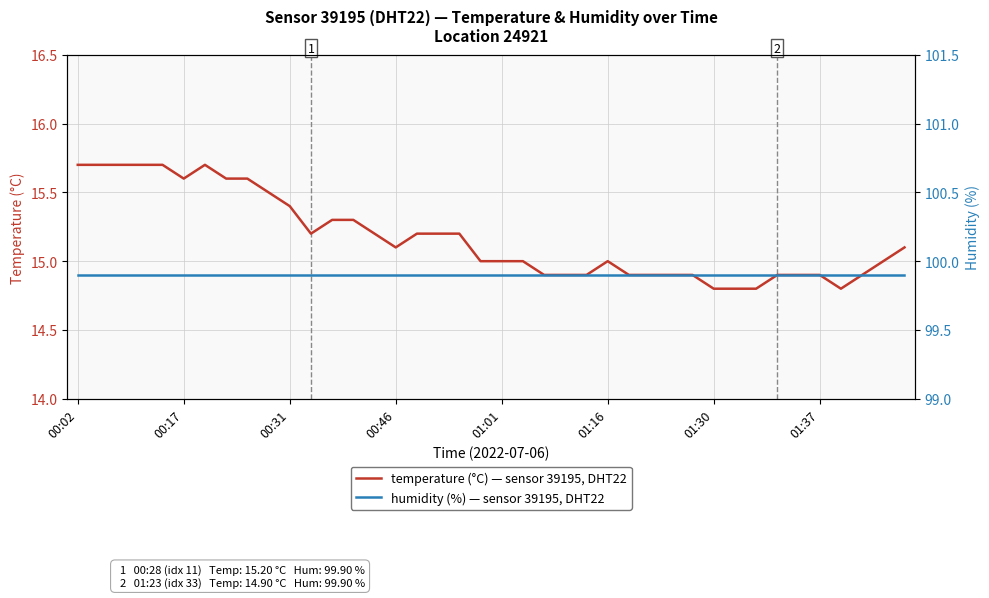

True or false: humidity (%) has more than 0 points higher than both neighbors.

False